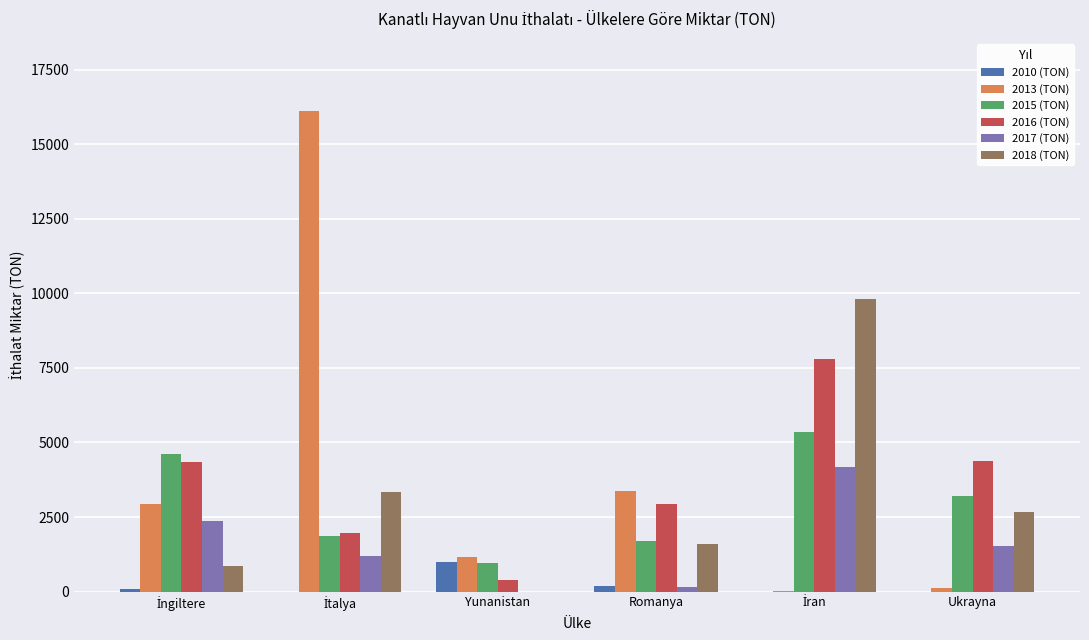

What is the total value across all series at Yunanistan?

3514.7